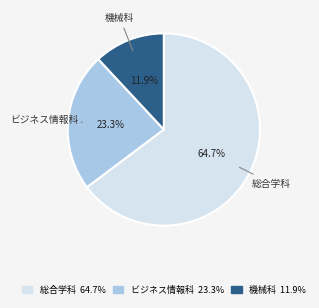

Does 機械科 represent more than half of the total?

No